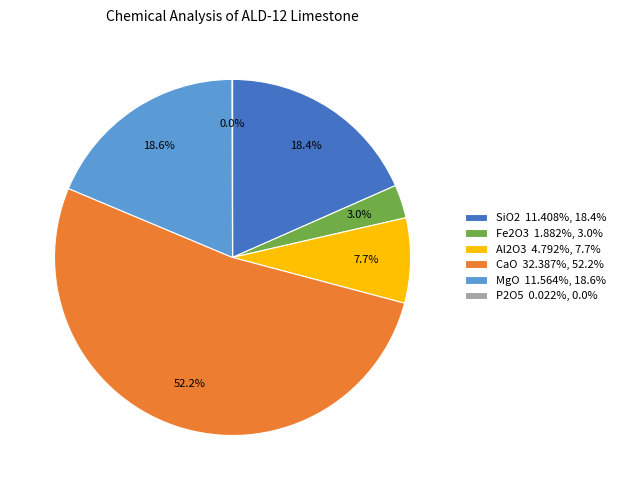

What is the ratio of the value at SiO2 11.408%, 18.4% to the value at CaO 32.387%, 52.2%?

0.4